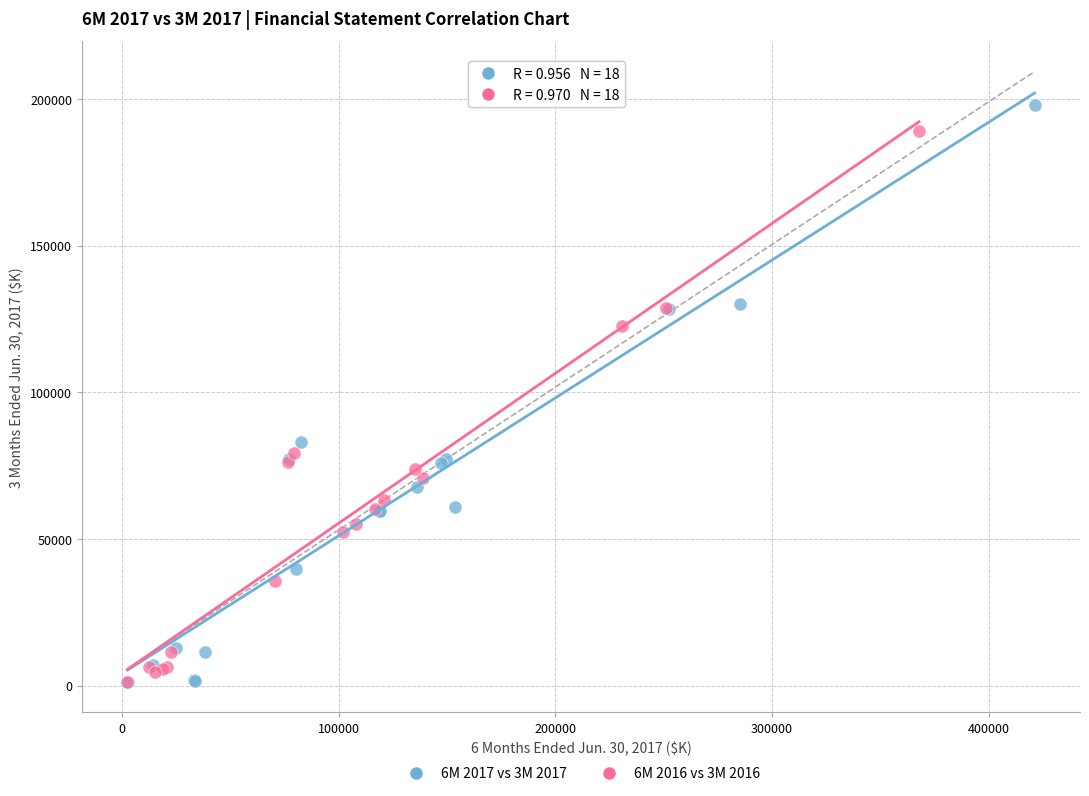

What are all the series names shown in the legend?

6M 2017 vs 3M 2017, 6M 2016 vs 3M 2016